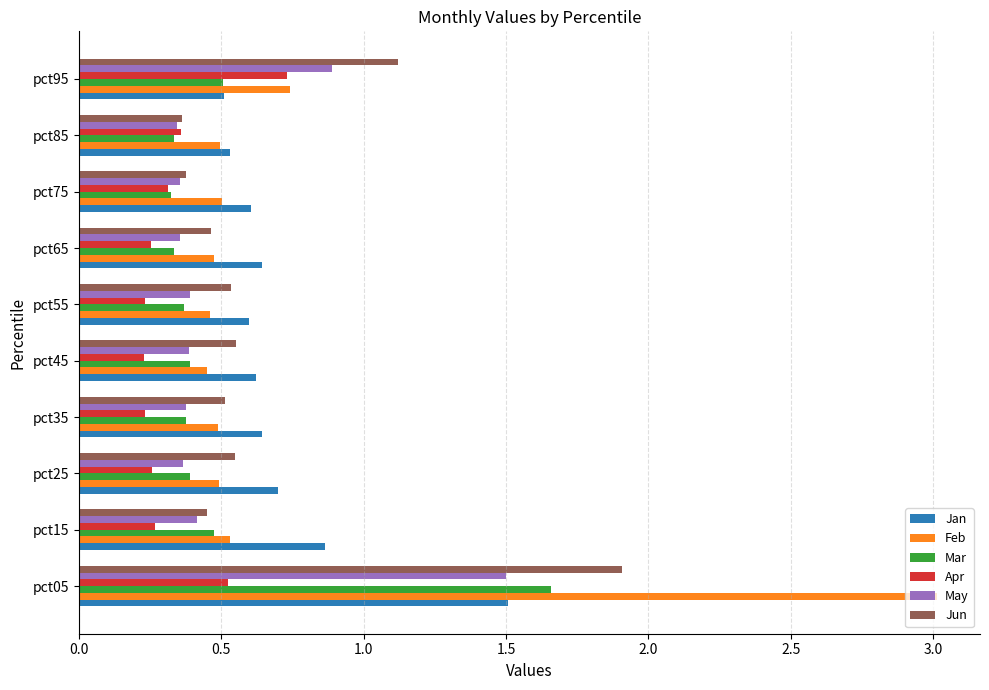

What is the highest value of the Feb series?

3.0